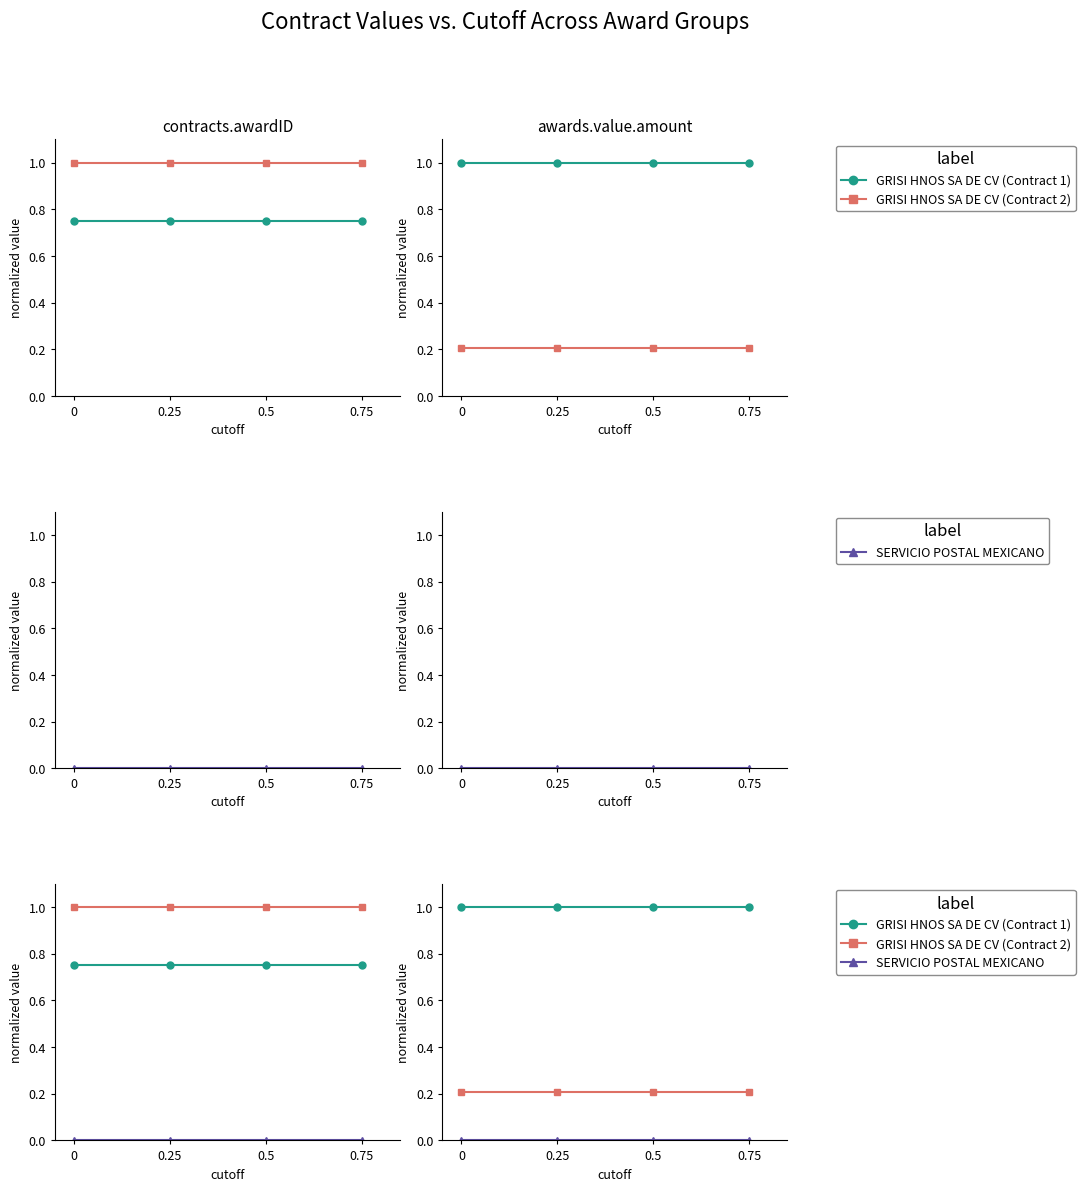

Is it true that GRISI HNOS SA DE CV (Contract 1) equals 0.5 at 0.5?

False